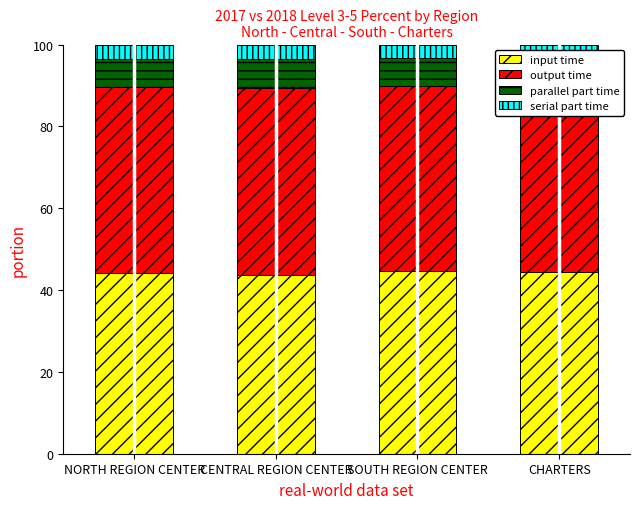

At which label does input time reach its minimum?

CENTRAL REGION CENTER